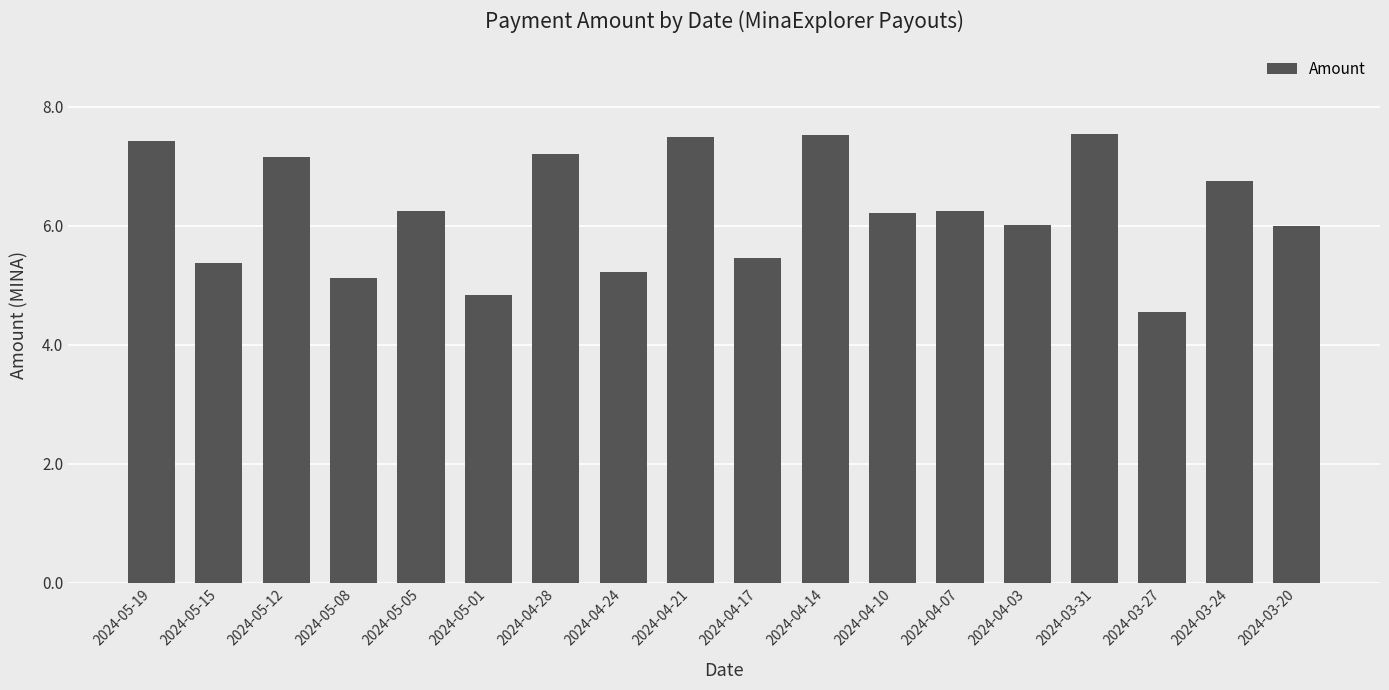

What is the label of the 1st bar from the right?

2024-03-20